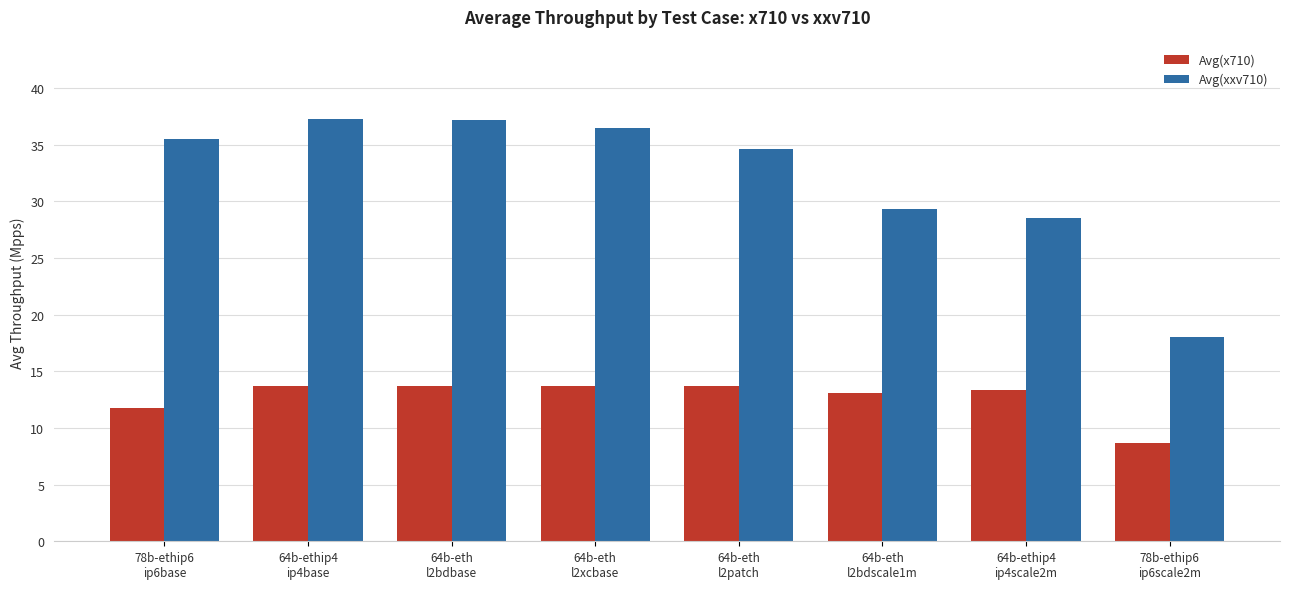

What value does the Avg(x710) series have at 64b-ethip4
ip4base?

13.7